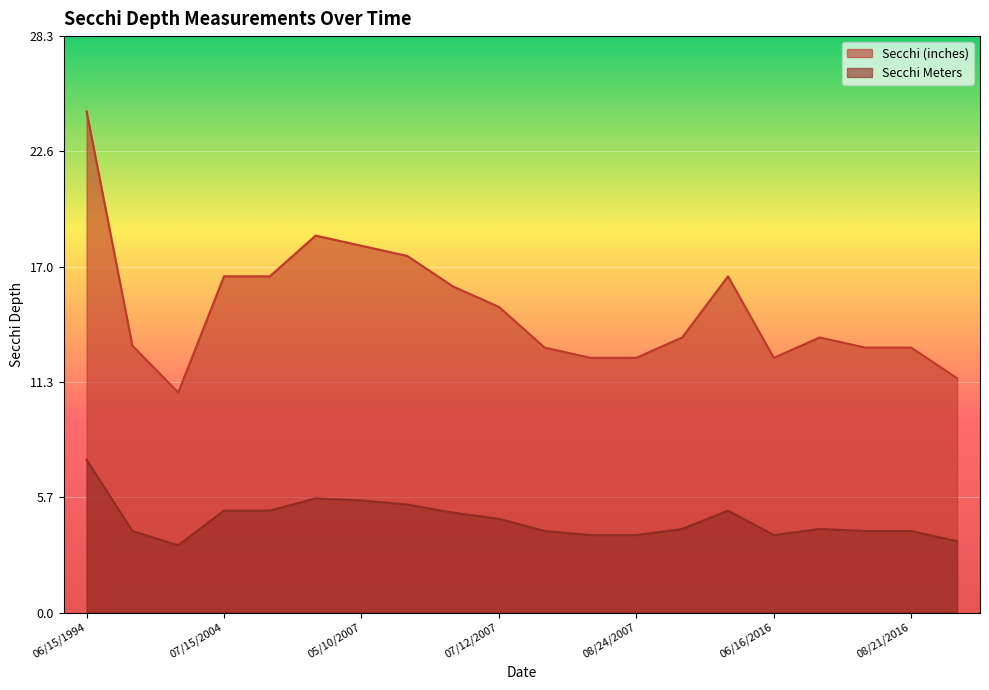

What is the smallest value displayed?

3.3